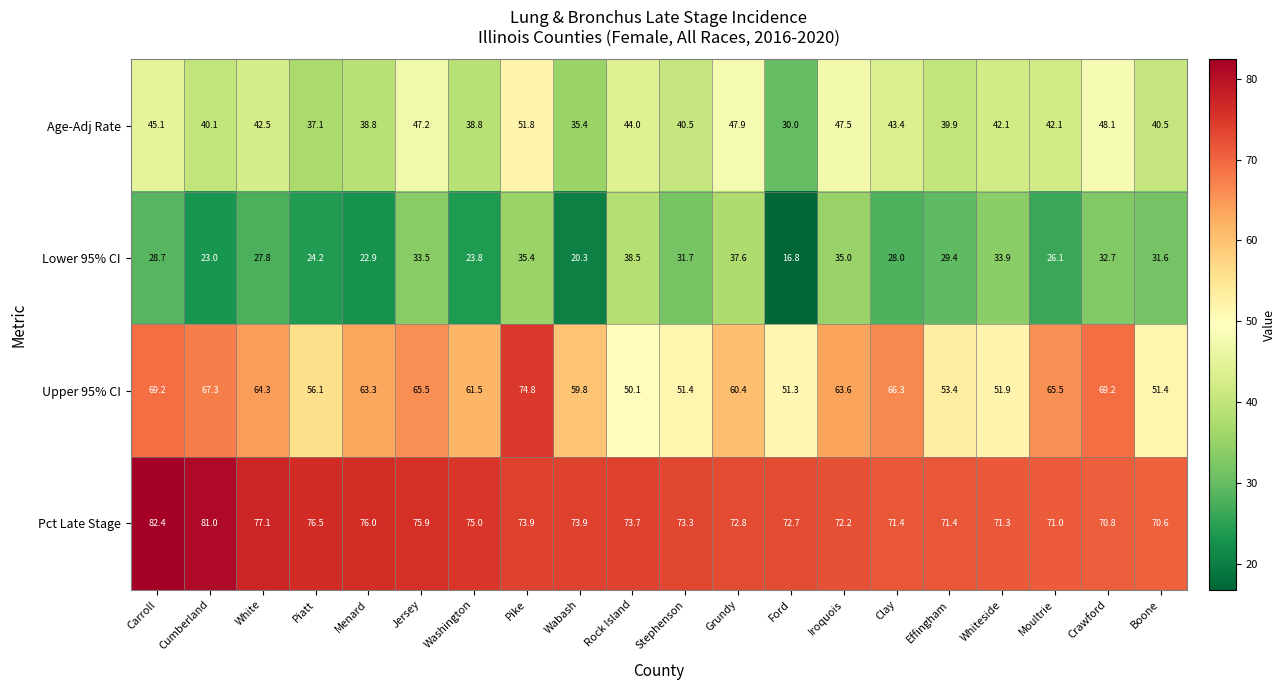

Rank the series by their average value, from highest to lowest.

Pct Late Stage, Upper 95% CI, Age-Adj Rate, Lower 95% CI